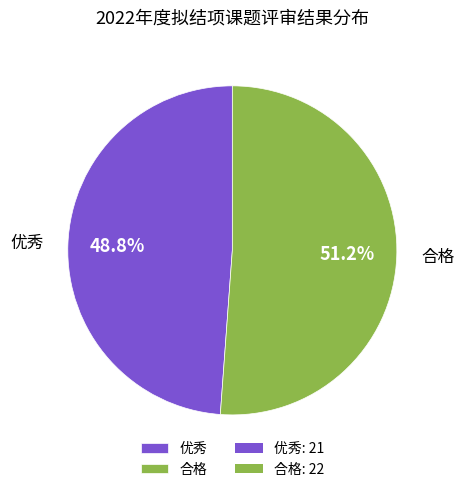

What percentage is NOT represented by 优秀?

51.2%